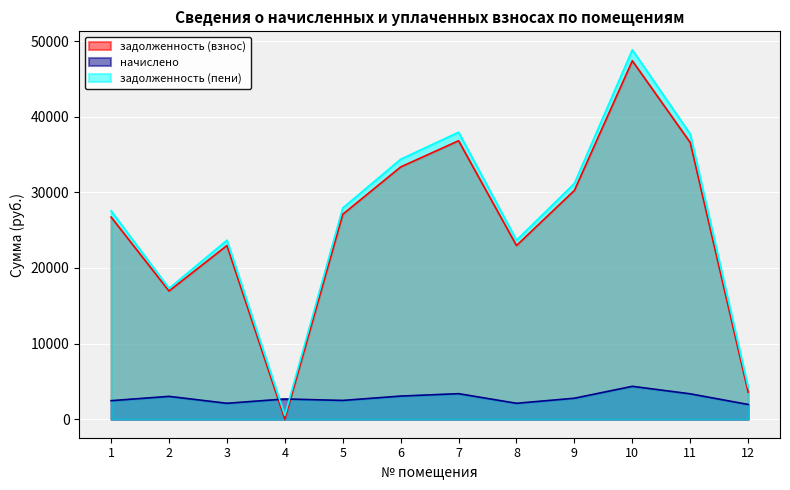

Where is the first local maximum for задолженность (взнос)?

3